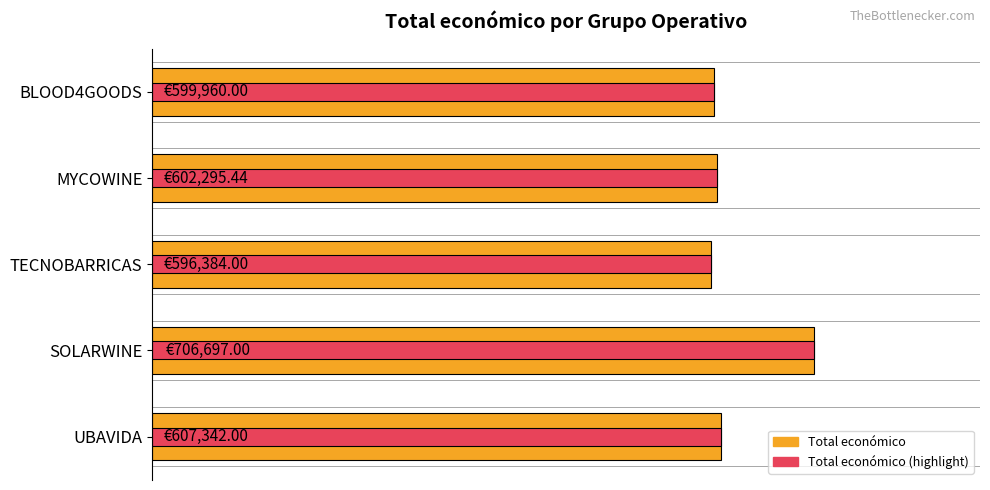

What is the minimum value shown in the chart?

596384.0